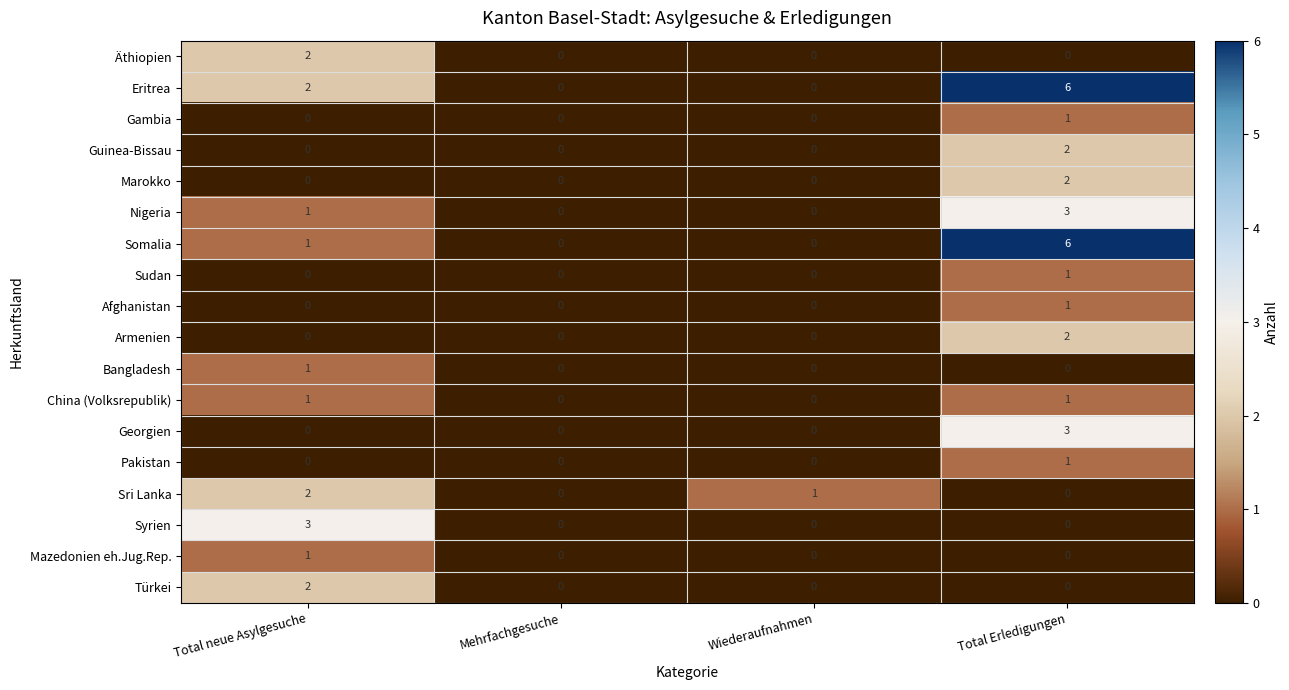

Count the Mazedonien eh.Jug.Rep. values in the range 0 to 1.

4